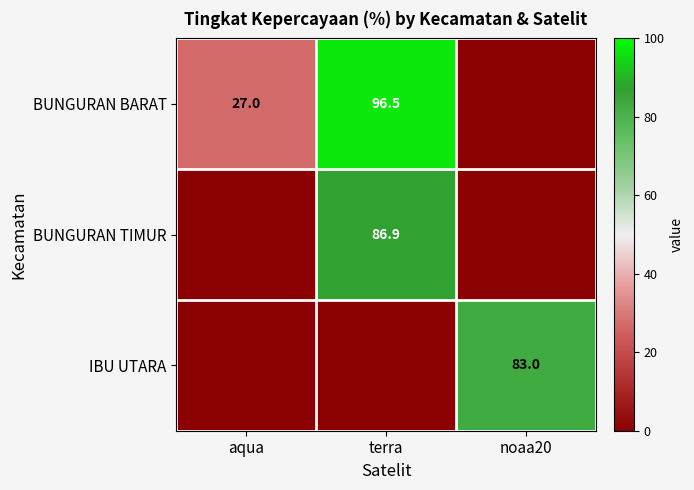

The BUNGURAN TIMUR series shows 86.9 at terra. True or false?

True